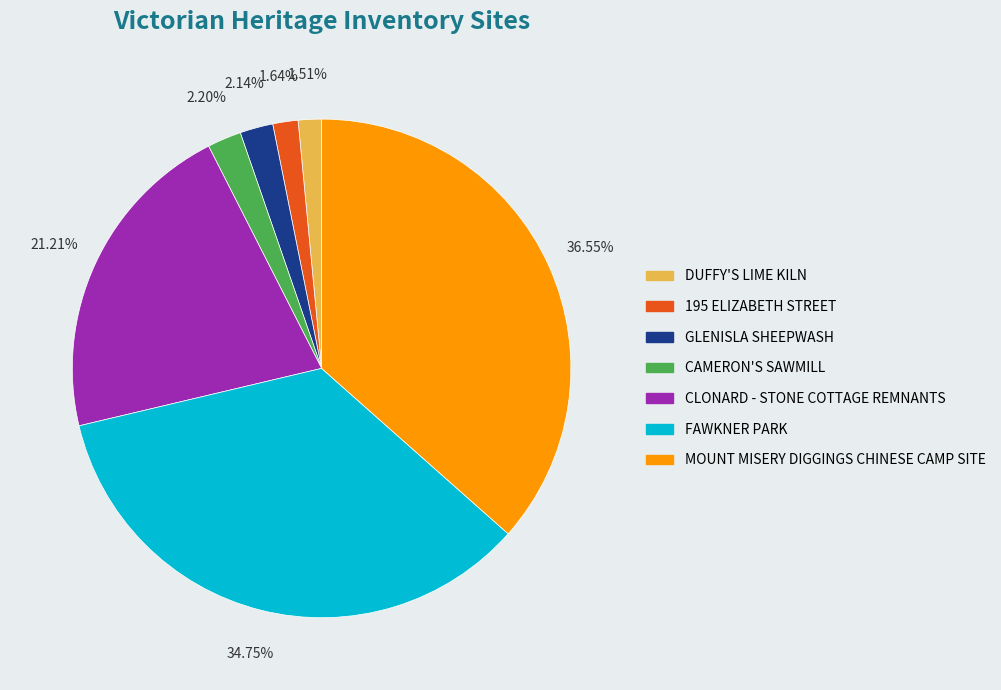

Which category has the biggest portion of the pie?

MOUNT MISERY DIGGINGS CHINESE CAMP SITE